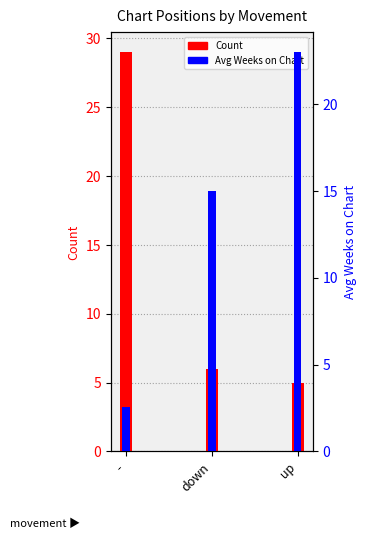

Which series has the largest total across all categories?

Avg Weeks on Chart